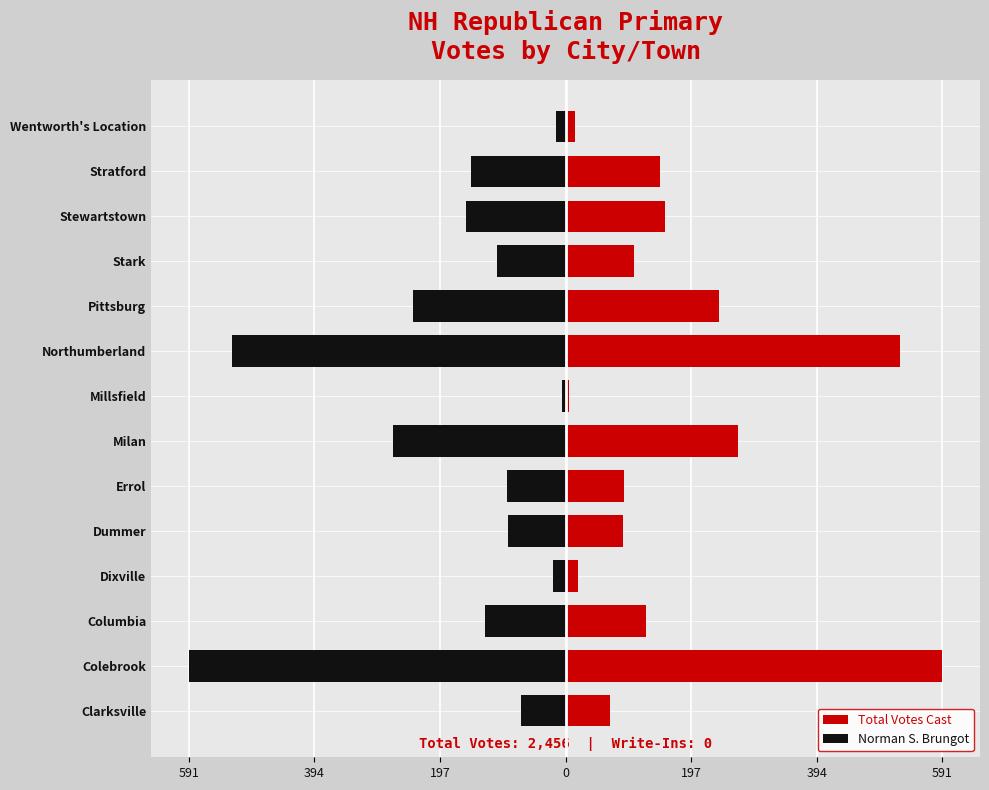

Reading left to right, transcribe all the data shown in this chart.

Total Votes Cast: 70	591	126	19	90	92	271	6	524	240	108	156	148	15
Norman S. Brungot: -70	-591	-126	-19	-90	-92	-271	-6	-524	-240	-108	-156	-148	-15